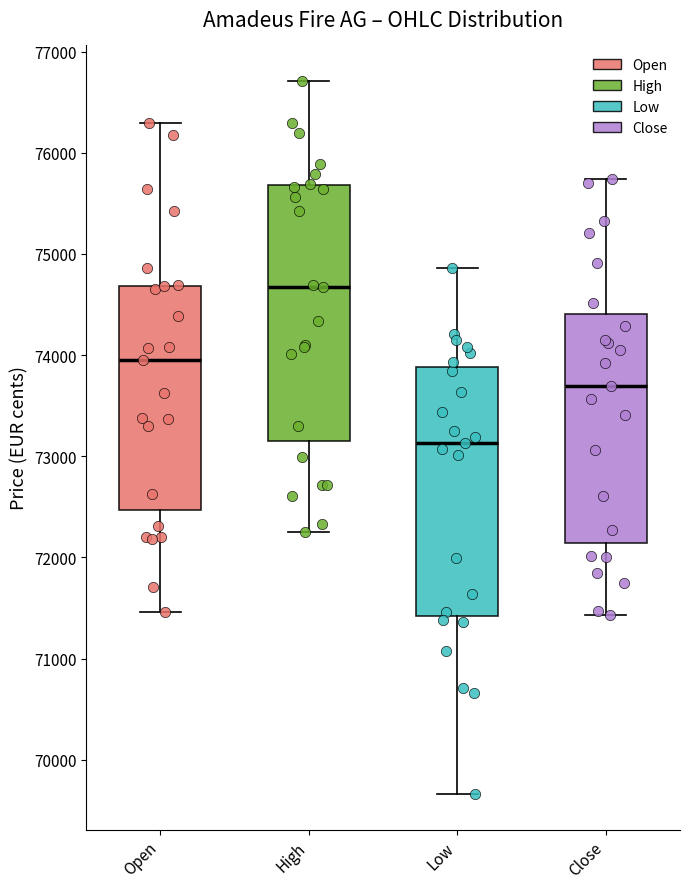

Reading left to right, transcribe this box plot: for each box, give where its median line is, the range the box spans, and where its two whiskers end, as read against the y-axis. The values are not printed on the chart, so give them approximately, as read against the axis.

Open: median 74000, box 72500 to 74700, whiskers 71500 to 76300
High: median 74700, box 73100 to 75700, whiskers 72300 to 76700
Low: median 73100, box 71400 to 73900, whiskers 69700 to 74900
Close: median 73700, box 72100 to 74400, whiskers 71400 to 75700